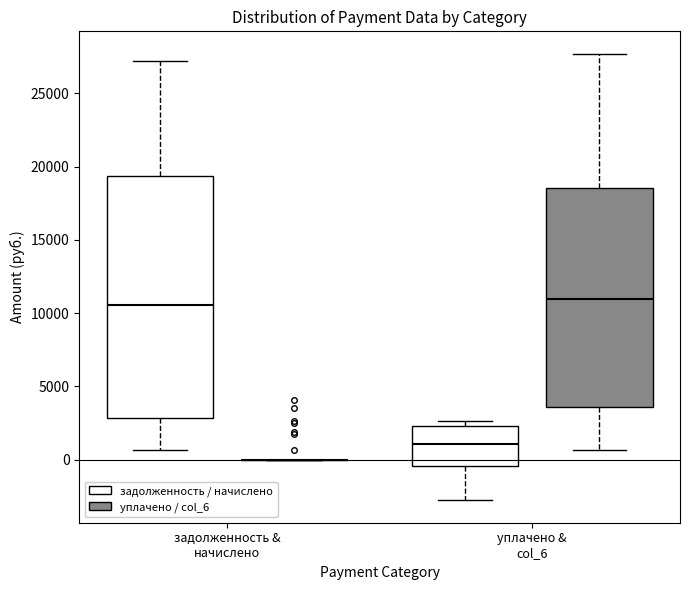

Reading left to right, transcribe this box plot: for each box, give where its median line is, the range the box spans, and where its two whiskers end, as read against the y-axis. The values are not printed on the chart, so give them approximately, as read against the axis.

задолженность & начислено (задолженность / начислено): median 10500, box 3000 to 19500, whiskers 500 to 27000
задолженность & начислено (уплачено / col_6): box collapsed to a line at 0, whiskers 0 to 0
уплачено & col_6 (задолженность / начислено): median 1000, box -500 to 2500, whiskers -3000 to 2500 (just above the box's upper edge)
уплачено & col_6 (уплачено / col_6): median 11000, box 3500 to 18500, whiskers 500 to 27500